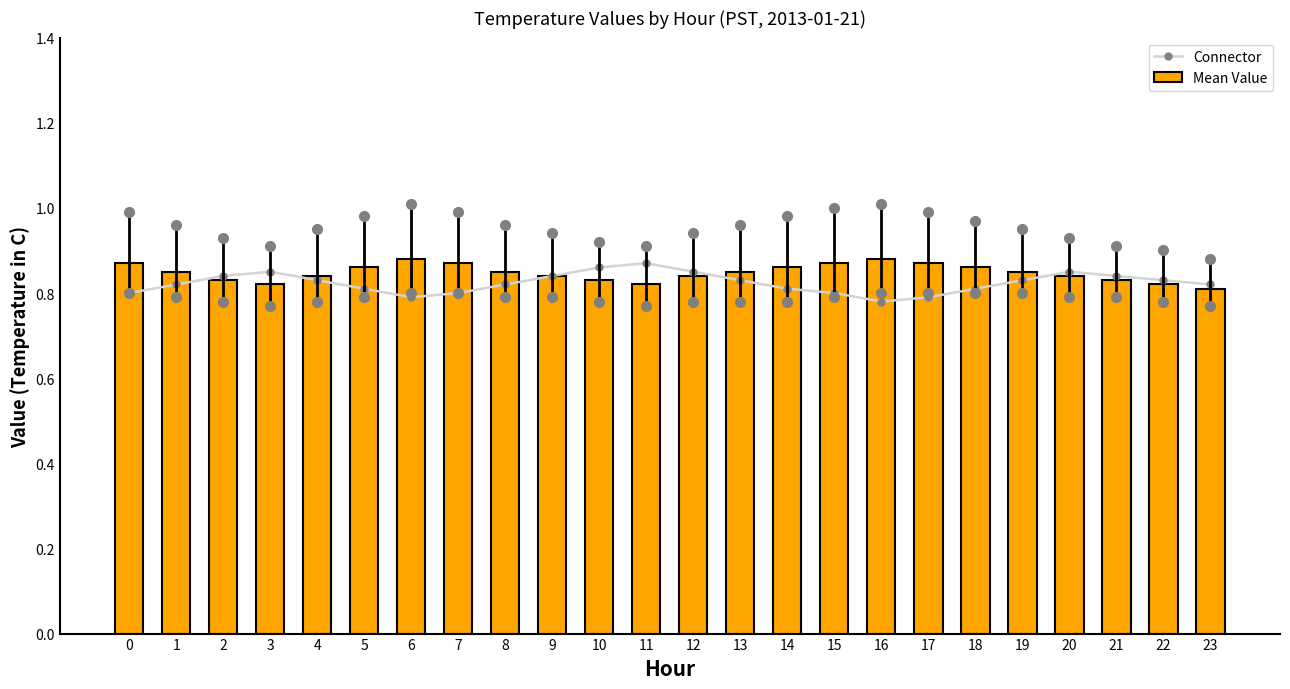

What is the average value of the Connector series?

0.8